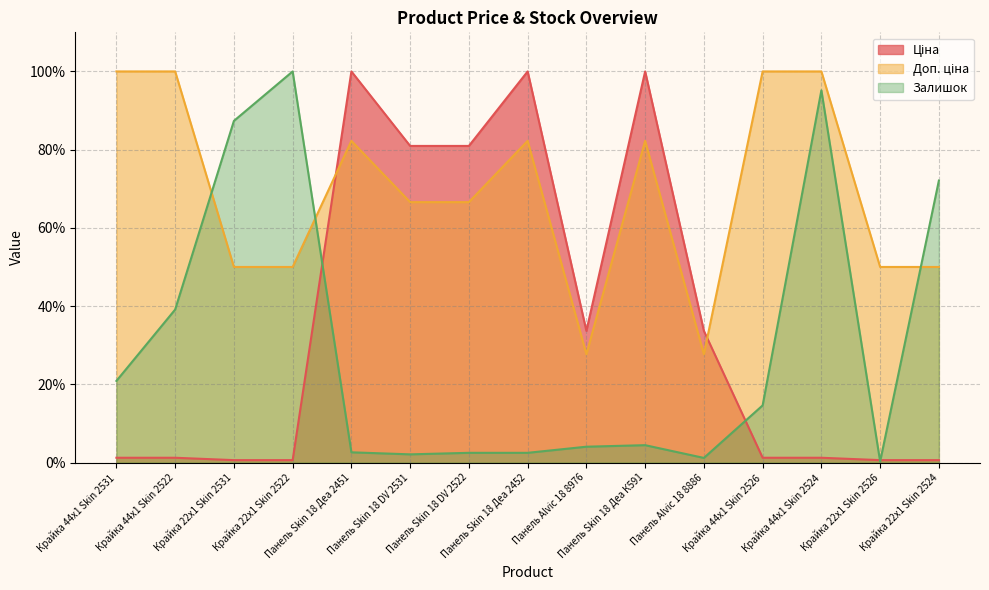

Reading left to right, what are all the values shown in this chart?

Ціна: Крайка 44x1 Skin 2531=1.2	Крайка 44x1 Skin 2522=1.2	Крайка 22x1 Skin 2531=0.6	Крайка 22x1 Skin 2522=0.6	Панель Skin 18 Деа 2451=100.0	Панель Skin 18 DV 2531=81.0	Панель Skin 18 DV 2522=81.0	Панель Skin 18 Деа 2452=100.0	Панель Alvic 18 8976=33.7	Панель Skin 18 Деа К591=100.0	Панель Alvic 18 8886=33.7	Крайка 44x1 Skin 2526=1.2	Крайка 44x1 Skin 2524=1.2	Крайка 22x1 Skin 2526=0.6	Крайка 22x1 Skin 2524=0.6
Доп. ціна: Крайка 44x1 Skin 2531=100.0	Крайка 44x1 Skin 2522=100.0	Крайка 22x1 Skin 2531=50.0	Крайка 22x1 Skin 2522=50.0	Панель Skin 18 Деа 2451=82.2	Панель Skin 18 DV 2531=66.6	Панель Skin 18 DV 2522=66.6	Панель Skin 18 Деа 2452=82.2	Панель Alvic 18 8976=27.7	Панель Skin 18 Деа К591=82.2	Панель Alvic 18 8886=27.7	Крайка 44x1 Skin 2526=100.0	Крайка 44x1 Skin 2524=100.0	Крайка 22x1 Skin 2526=50.0	Крайка 22x1 Skin 2524=50.0
Залишок: Крайка 44x1 Skin 2531=20.9	Крайка 44x1 Skin 2522=39.1	Крайка 22x1 Skin 2531=87.4	Крайка 22x1 Skin 2522=100.0	Панель Skin 18 Деа 2451=2.6	Панель Skin 18 DV 2531=2.1	Панель Skin 18 DV 2522=2.5	Панель Skin 18 Деа 2452=2.5	Панель Alvic 18 8976=4.0	Панель Skin 18 Деа К591=4.4	Панель Alvic 18 8886=1.2	Крайка 44x1 Skin 2526=14.6	Крайка 44x1 Skin 2524=95.2	Крайка 22x1 Skin 2526=0.3	Крайка 22x1 Skin 2524=72.1